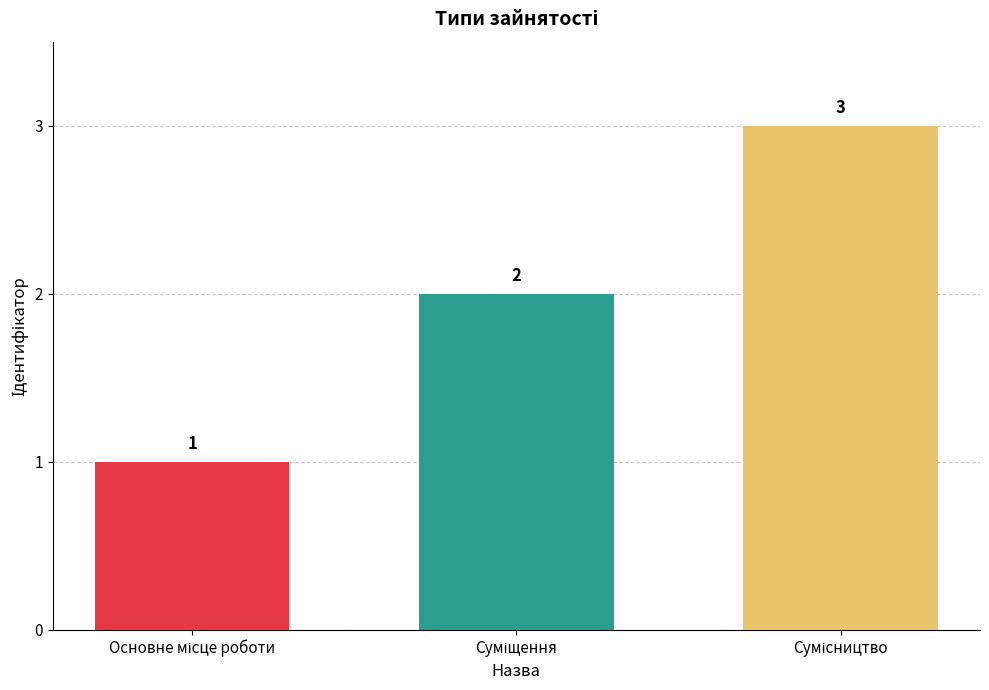

What is the value of the 2nd bar from the left?

2